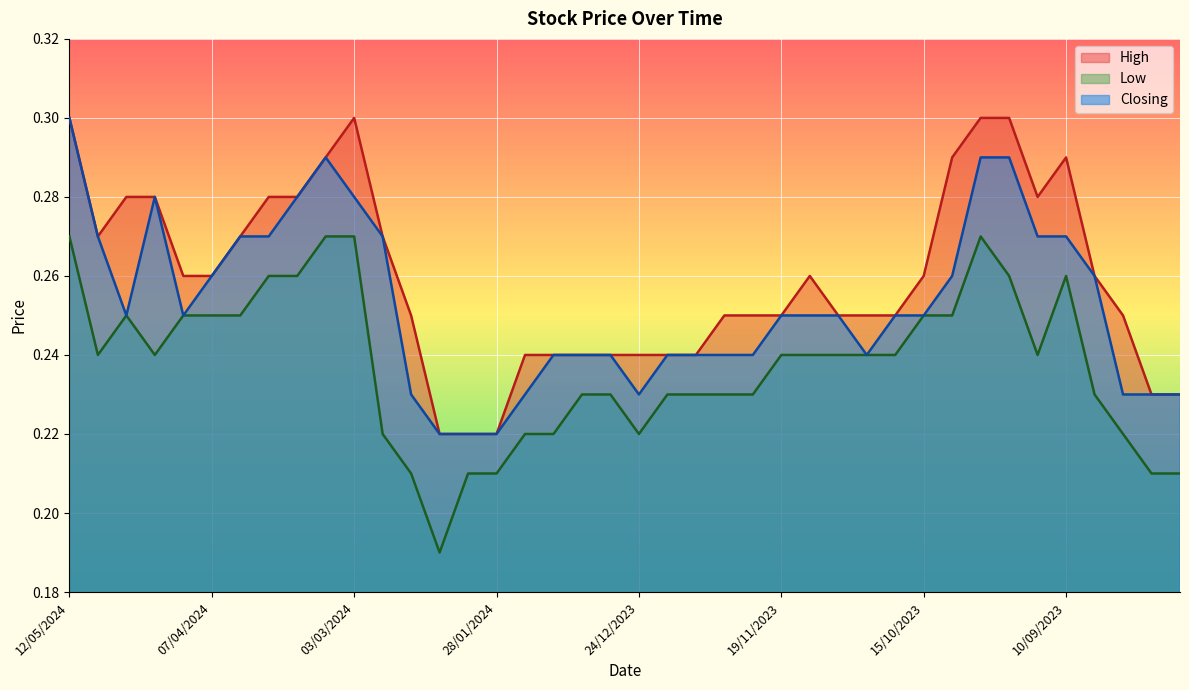

Which series has the widest spread of values?

Low